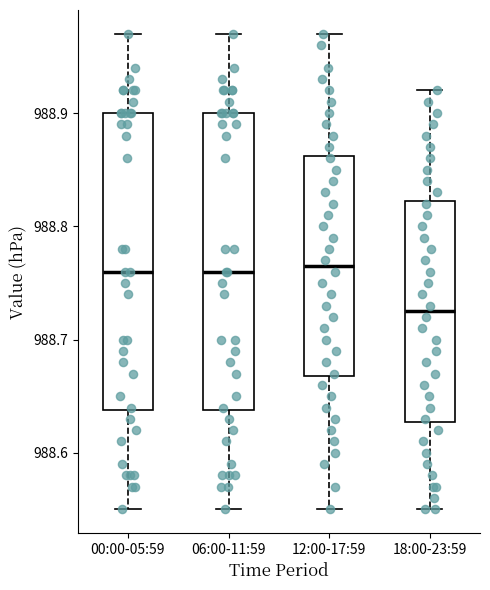

Where is the lower edge of the box for 00:00-05:59 on the y-axis? The values are not printed on the chart, so give them approximately, as read against the axis.

988.64